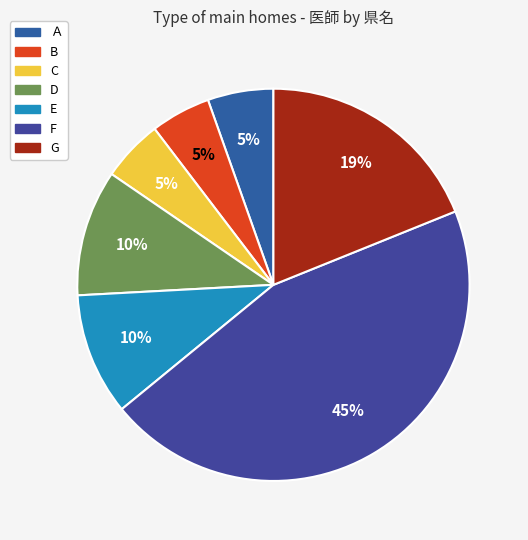

Is there a majority slice in this chart?

No